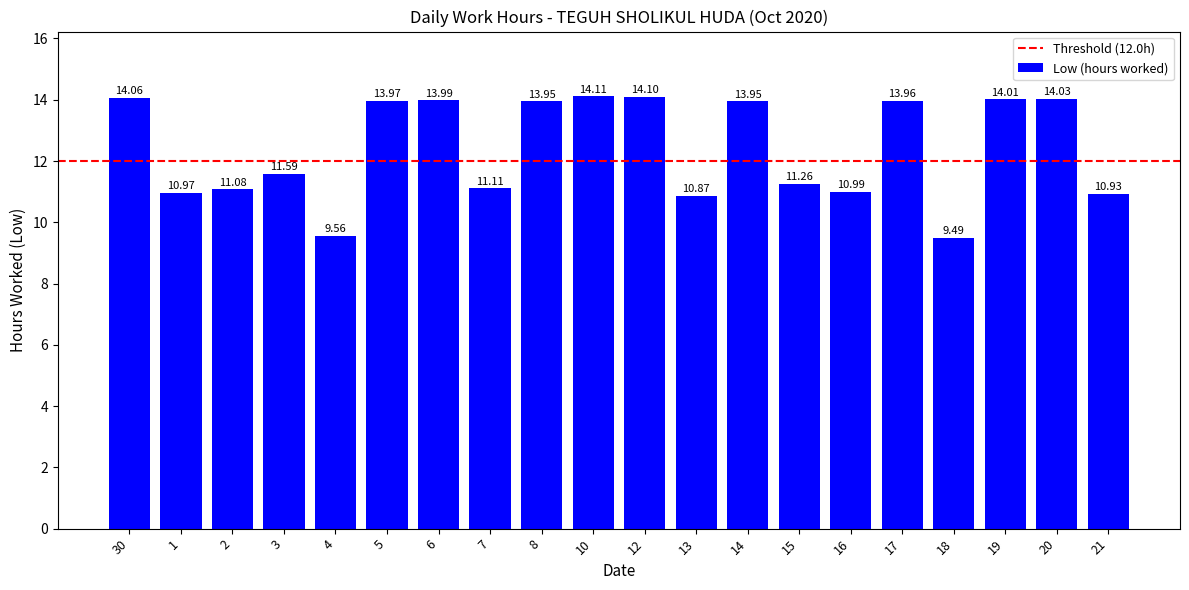

What is the label of the 6th bar from the right?

16